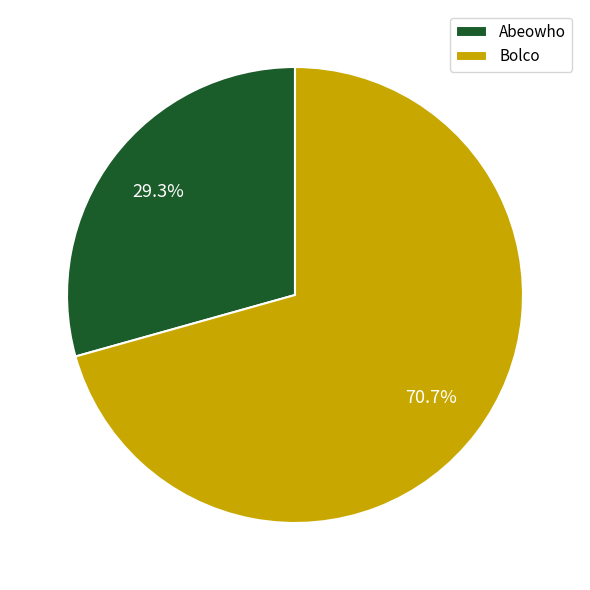

How many segments does this pie chart have?

2